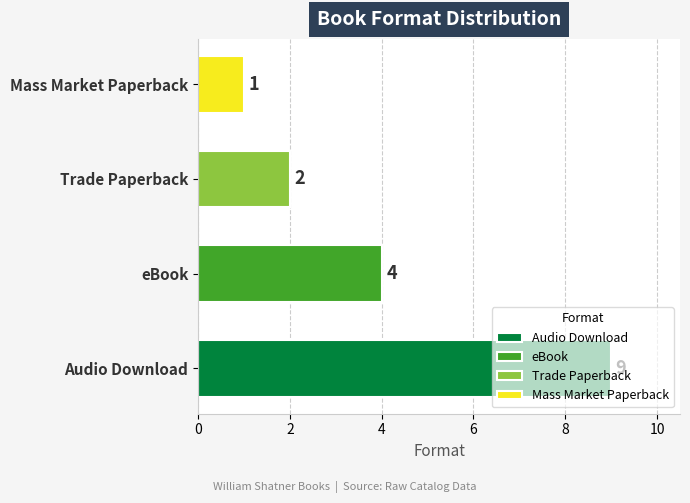

Count the number of data series in this chart.

1